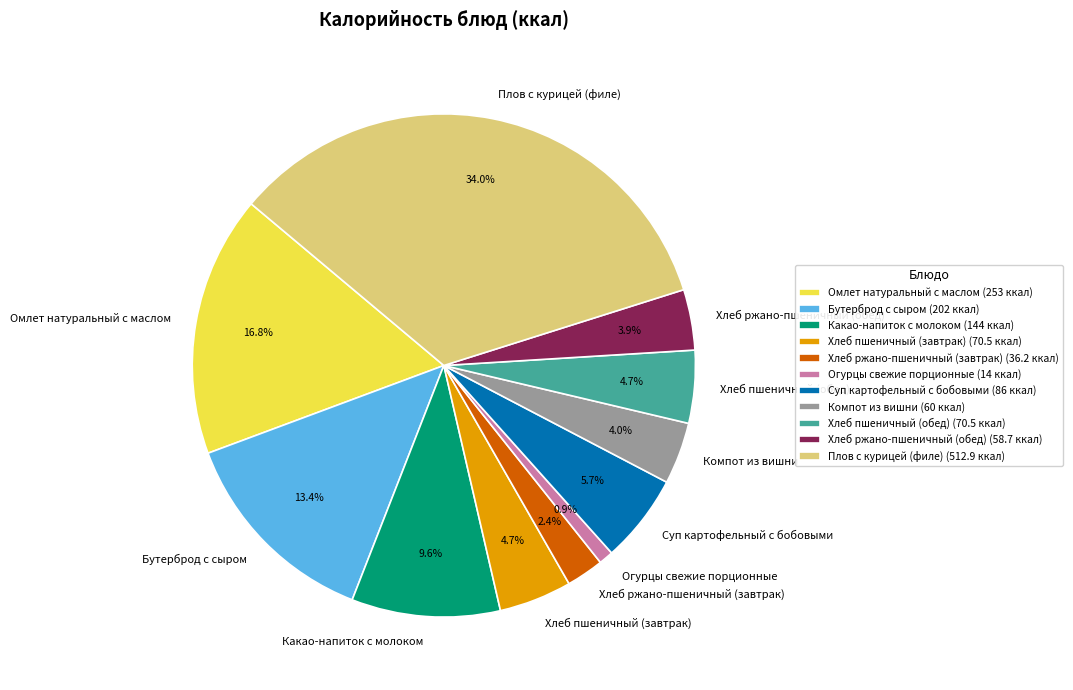

What is the ratio of the value at Бутерброд с сыром to the value at Хлеб пшеничный (завтрак)?

2.9